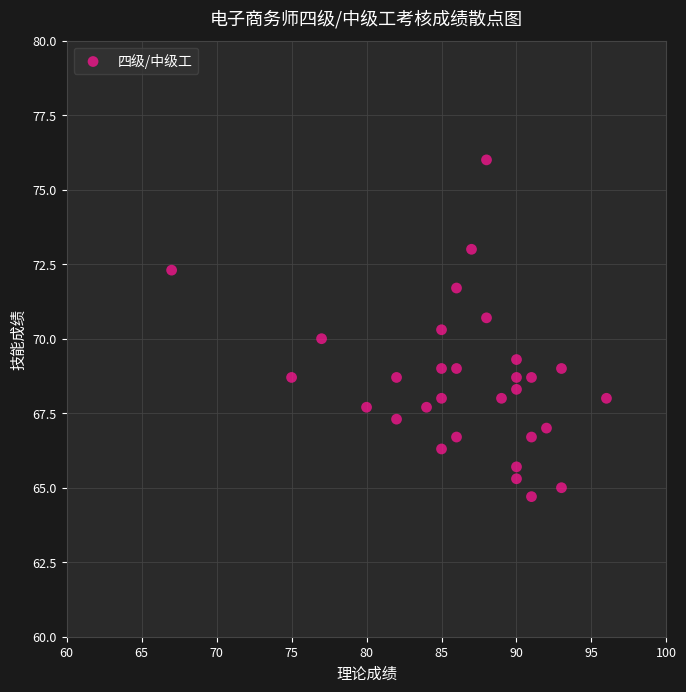

What is the range of X values (max minus min)?

29.0